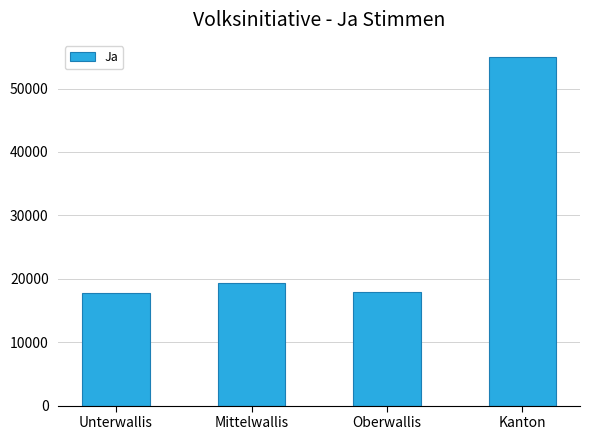

What value does the data have at Oberwallis?

17884